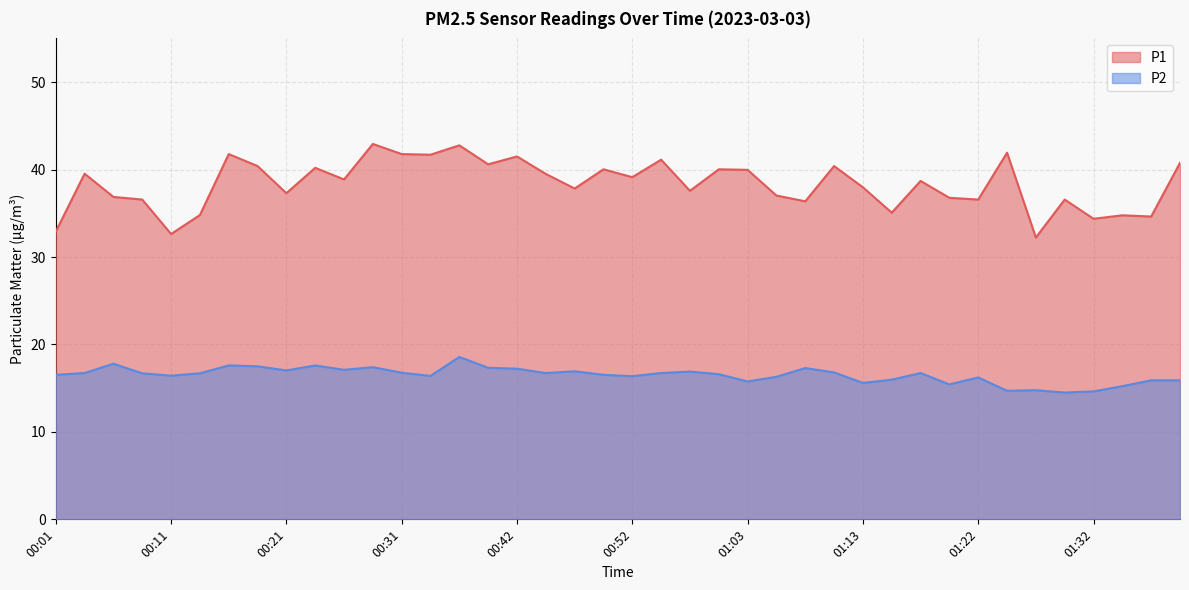

Does the chart have visible grid lines?

Yes